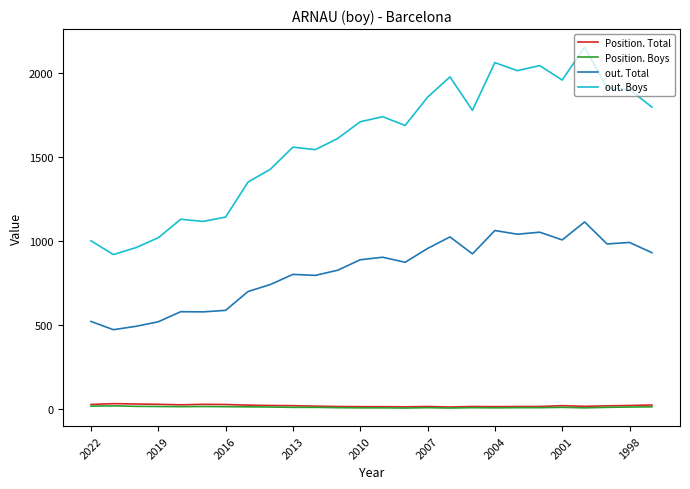

Which series has the largest range (max minus min)?

out. Boys